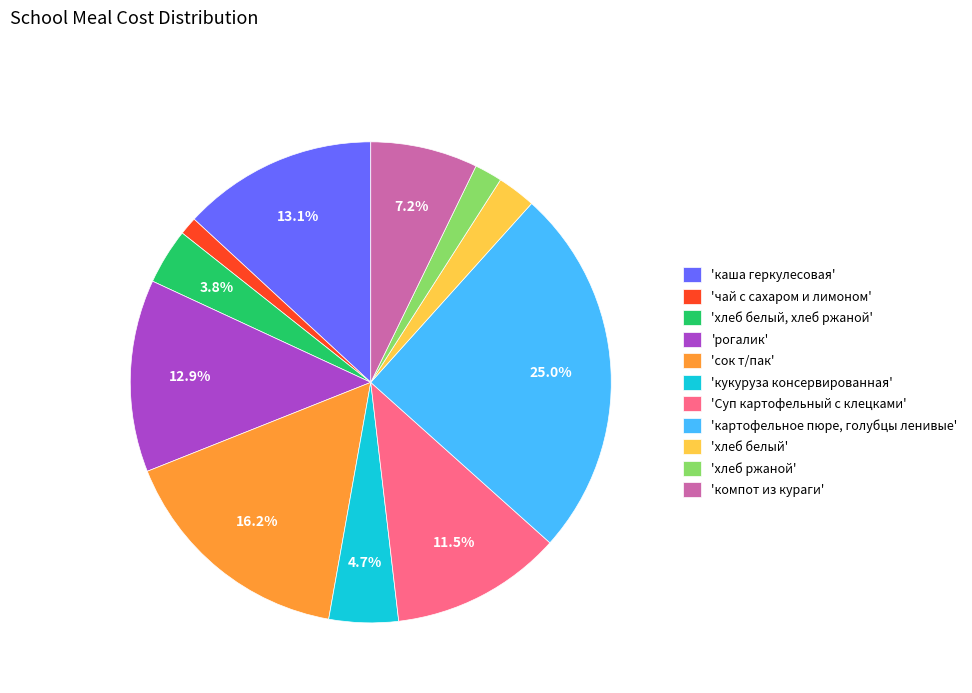

What is the largest slice in the pie chart?

'картофельное пюре, голубцы ленивые'